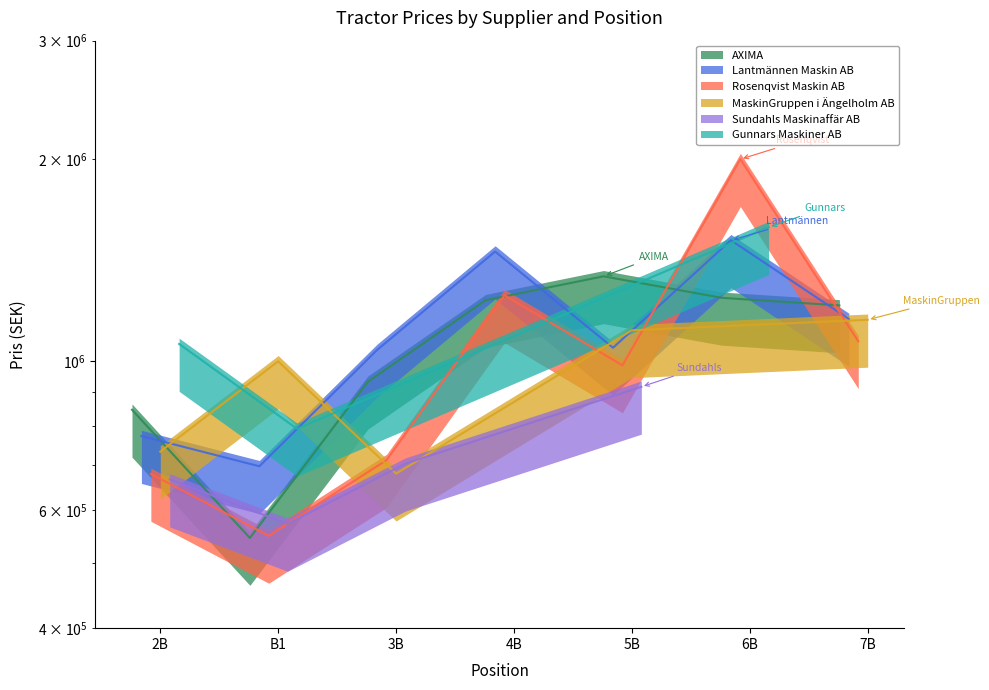

What is the label of the 4th point from the right?

4B